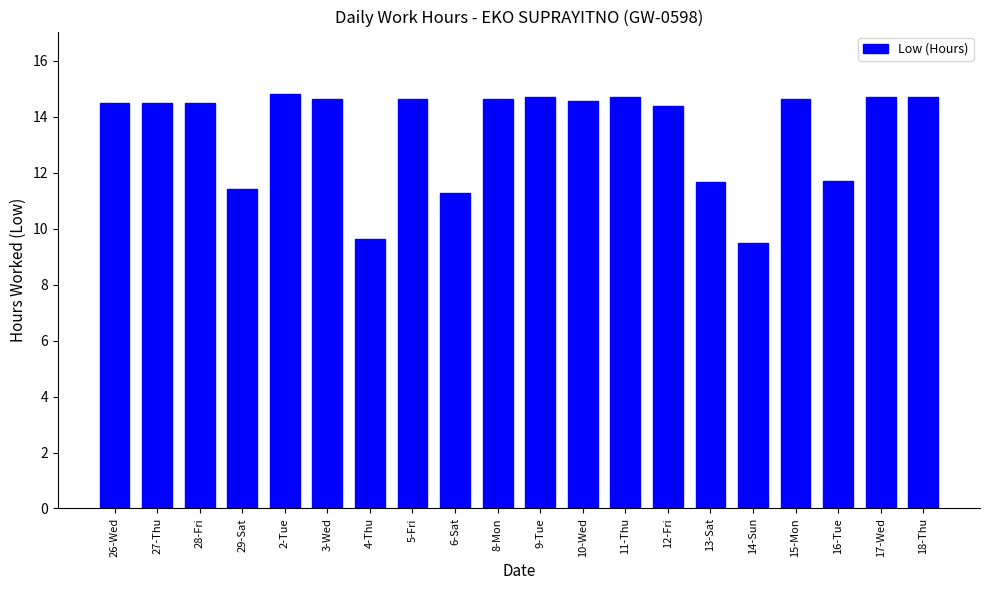

What is the ratio of the value at 15-Mon to the value at 17-Wed?

1.0